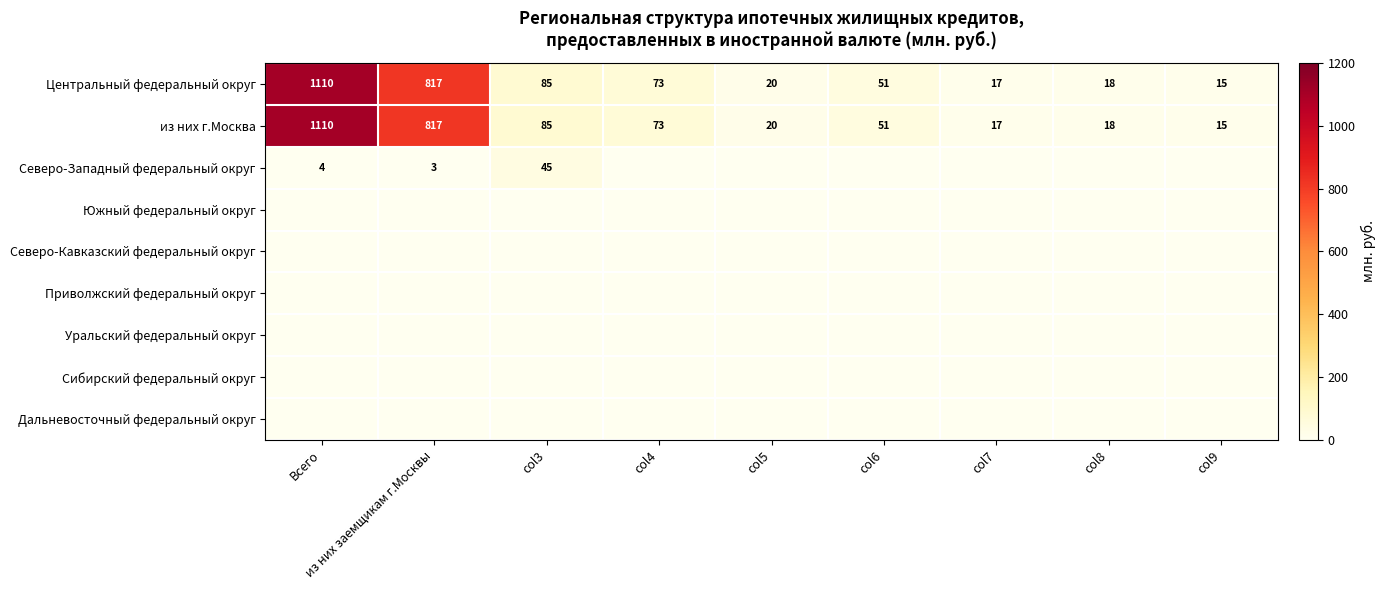

Where is из них г.Москва nearest to the value 562?

из них заемщикам г.Москвы